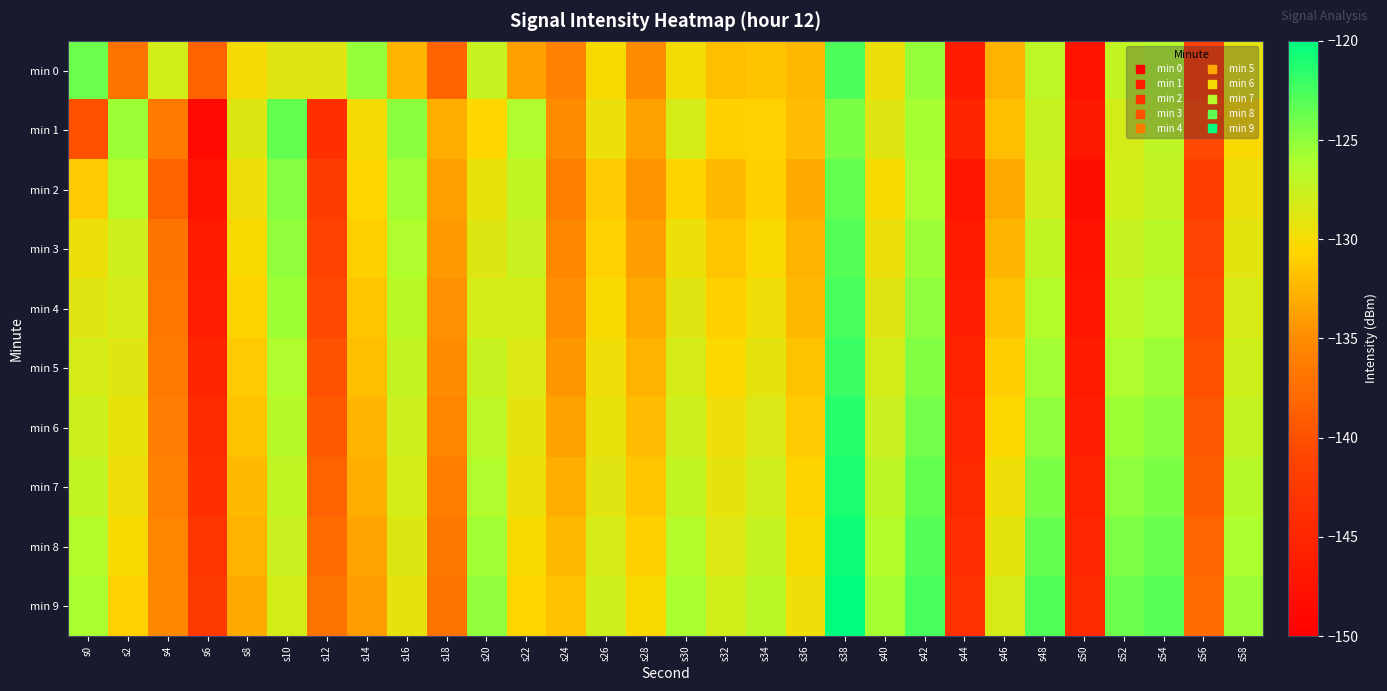

What is the greatest value displayed?

-120.0